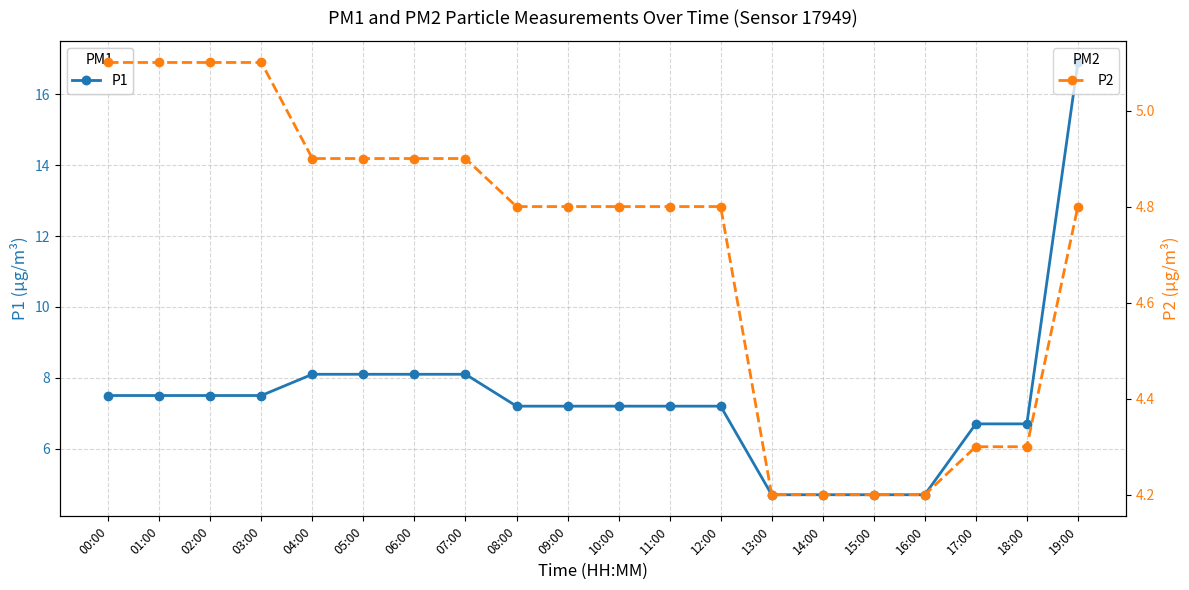

Which category has the lowest value across all series?

13:00